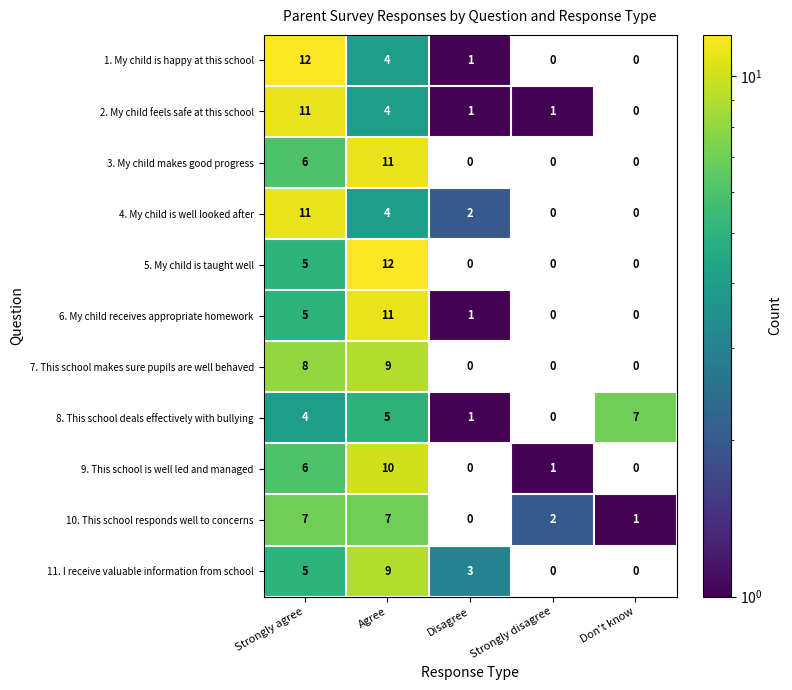

Where is 3. My child makes good progress nearest to the value 5?

Strongly agree